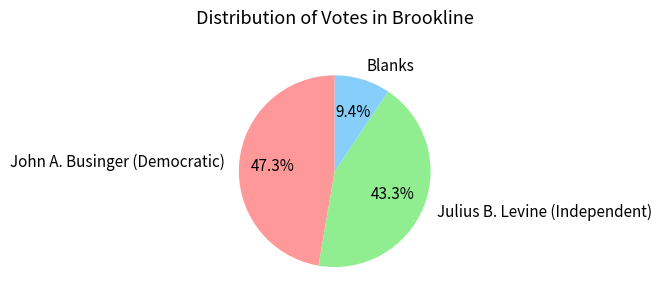

The Julius B. Levine (Independent) slice represents 37% of the pie. True or false?

False